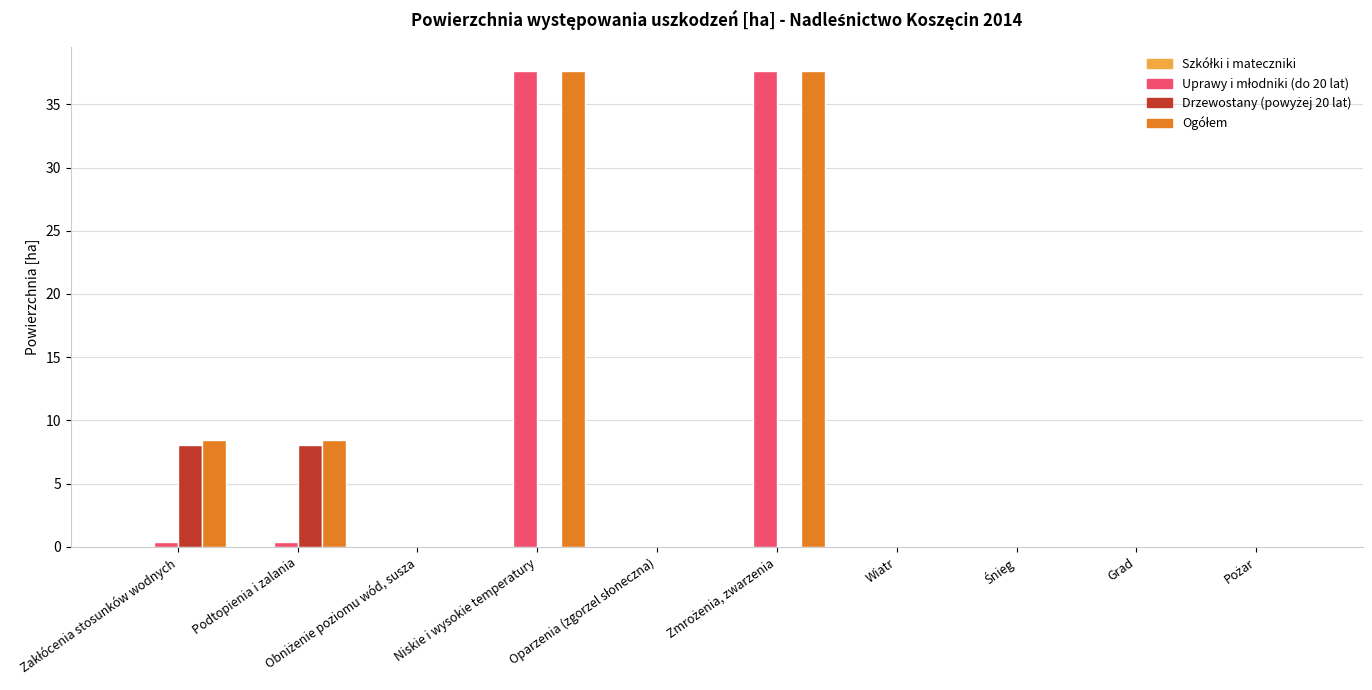

What is the total value across all series at Niskie i wysokie temperatury?

75.3